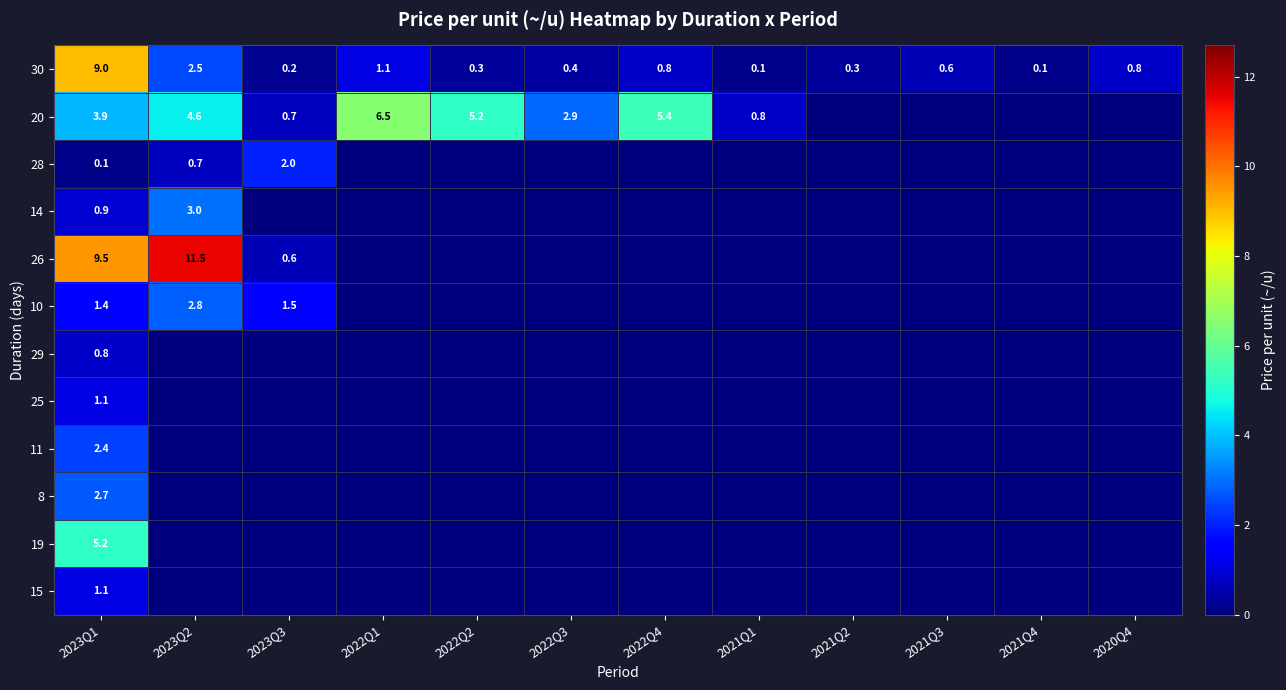

True or false: 26 has a value of 11.5 at 2023Q2.

True